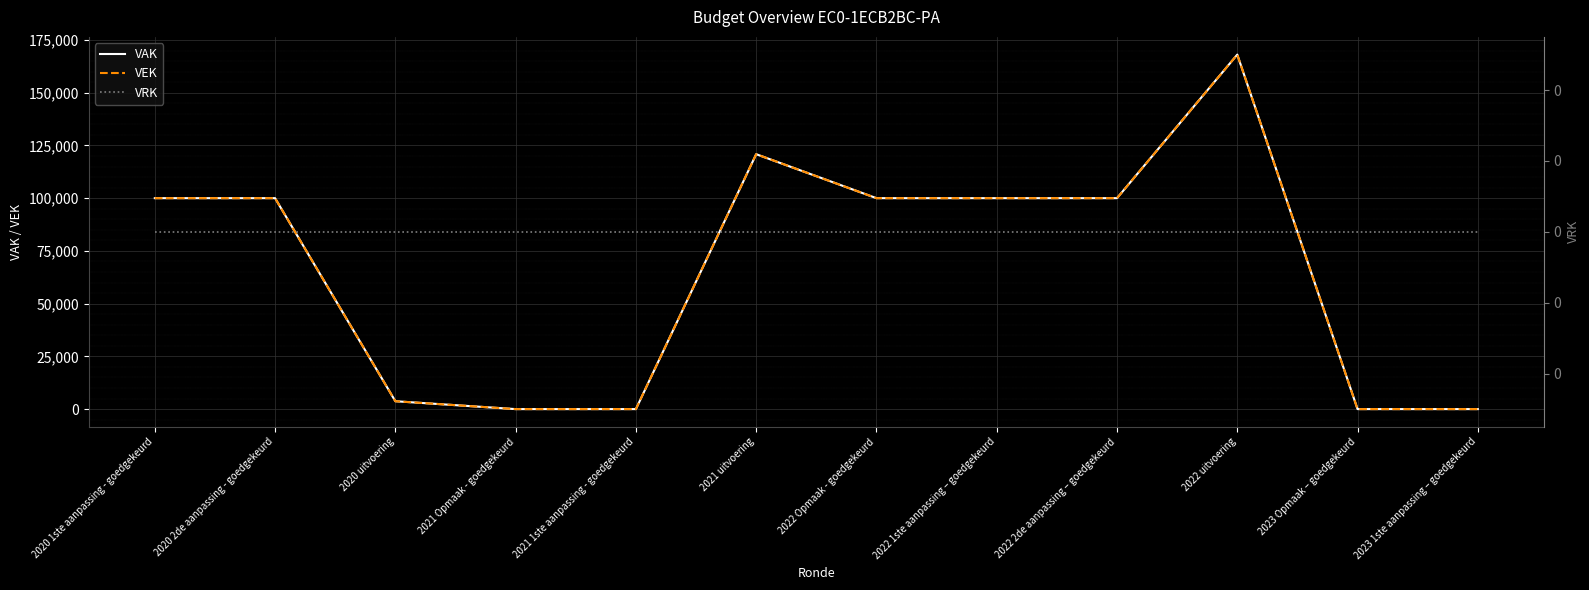

Is the value of VRK at 2020 uitvoering greater than the value of VEK at 2023 1ste aanpassing – goedgekeurd?

No